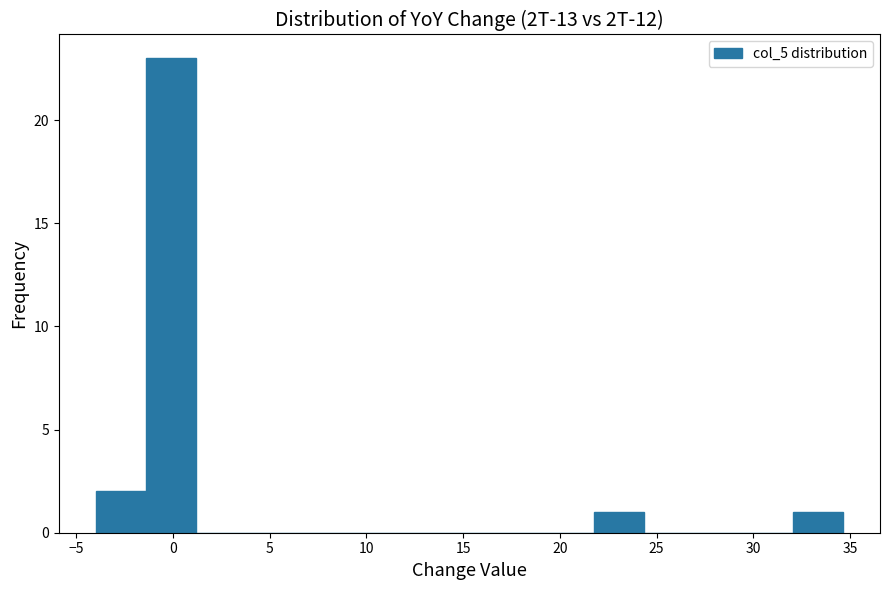

Reading left to right, transcribe this chart: for each bar, give the range it covers on the x-axis and its height. Neither the bar edges nor the heights are printed on the chart, so give them approximately, as read against the axes.

-4.0 to -1.5: 2
-1.5 to 1.0: 23
1.0 to 3.5: 0
3.5 to 6.5: 0
6.5 to 9.0: 0
9.0 to 11.5: 0
11.5 to 14.0: 0
14.0 to 16.5: 0
16.5 to 19.0: 0
19.0 to 22.0: 0
22.0 to 24.5: 1
24.5 to 27.0: 0
27.0 to 29.5: 0
29.5 to 32.0: 0
32.0 to 34.5: 1